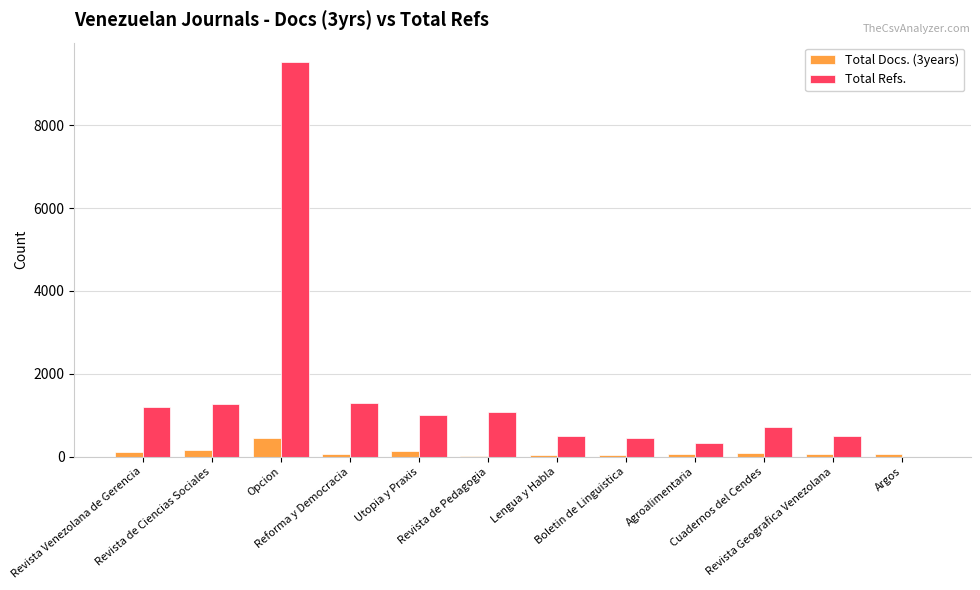

How many data points does each series have?

12